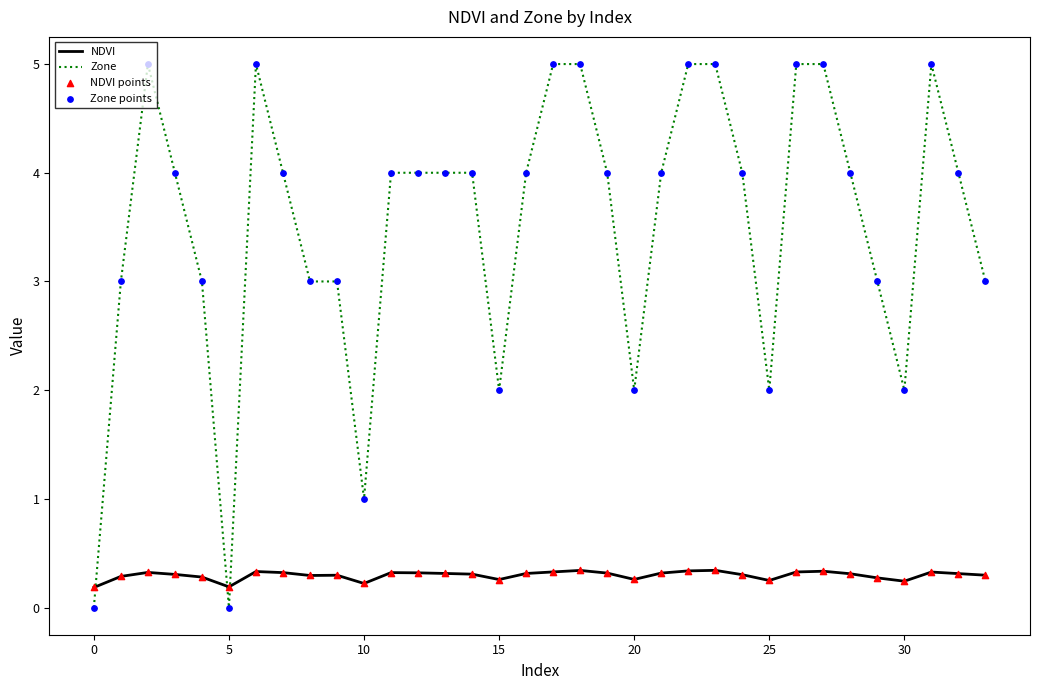

Which series has the largest range (max minus min)?

Zone